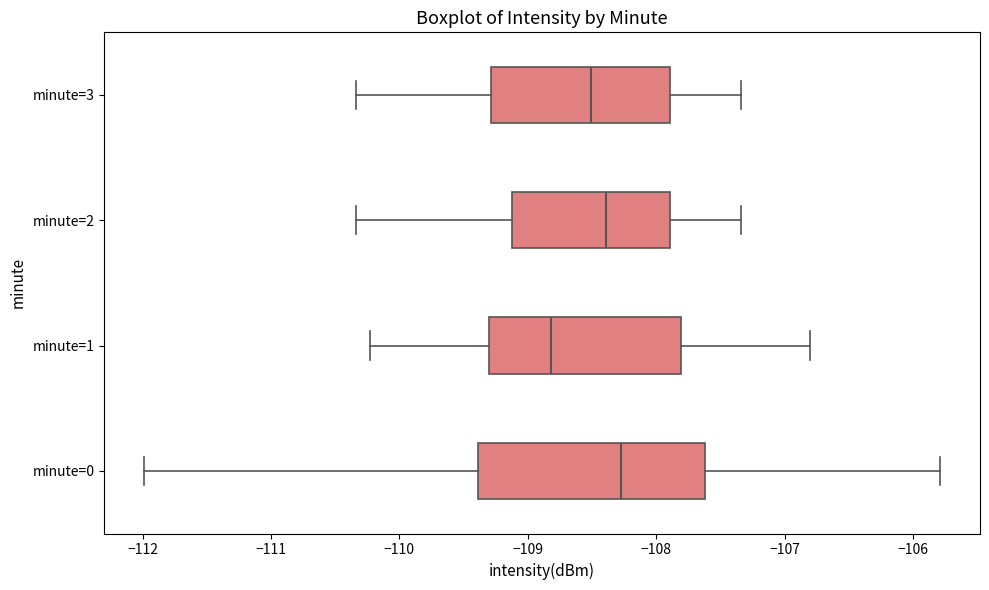

Which box is the widest, from its left edge to its right edge?

minute=0